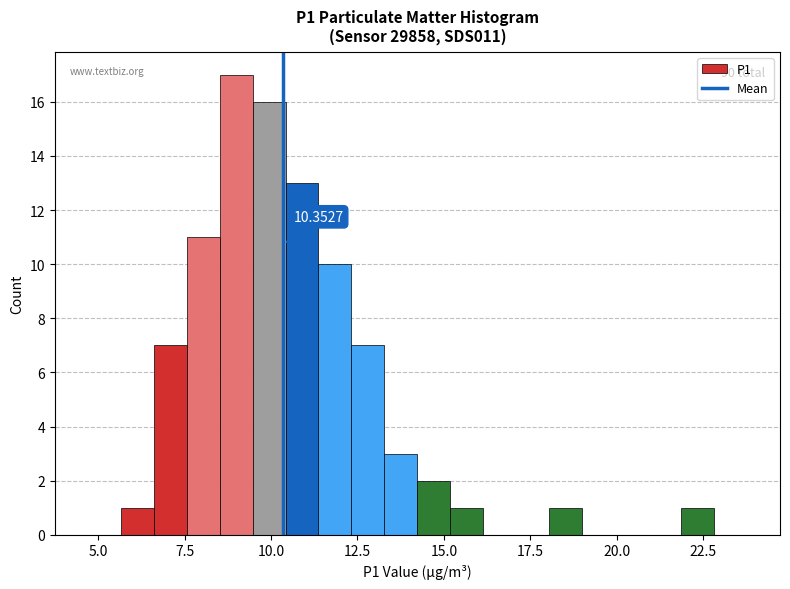

Around what value on the x-axis is the tallest bar? Give the approximate position of its centre, as read against the axis.

9.0